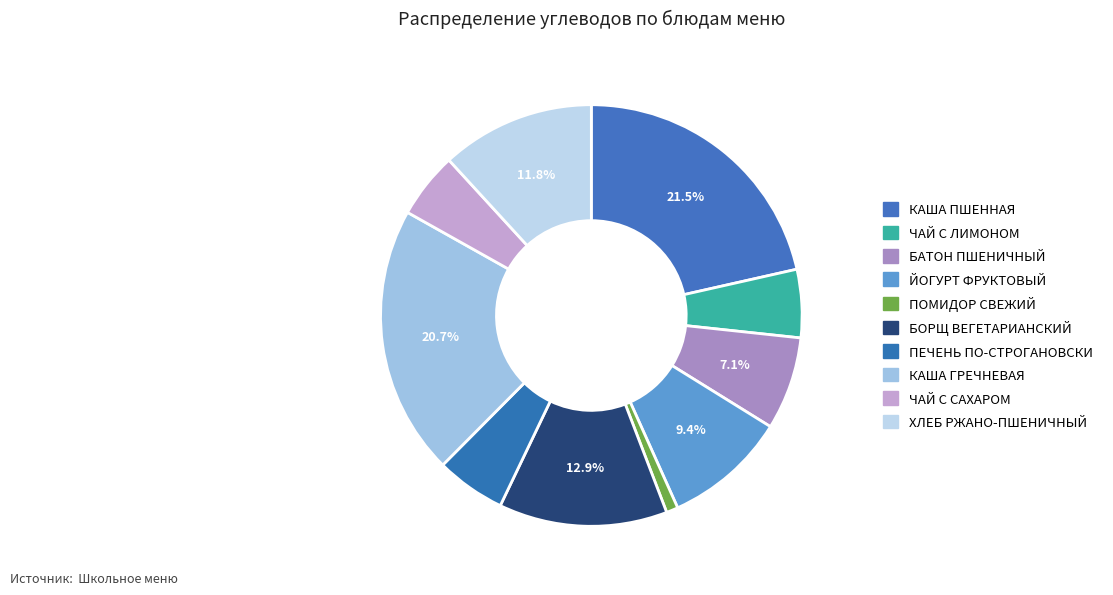

What is the smallest slice in the pie chart?

ПОМИДОР СВЕЖИЙ (Углеводы)